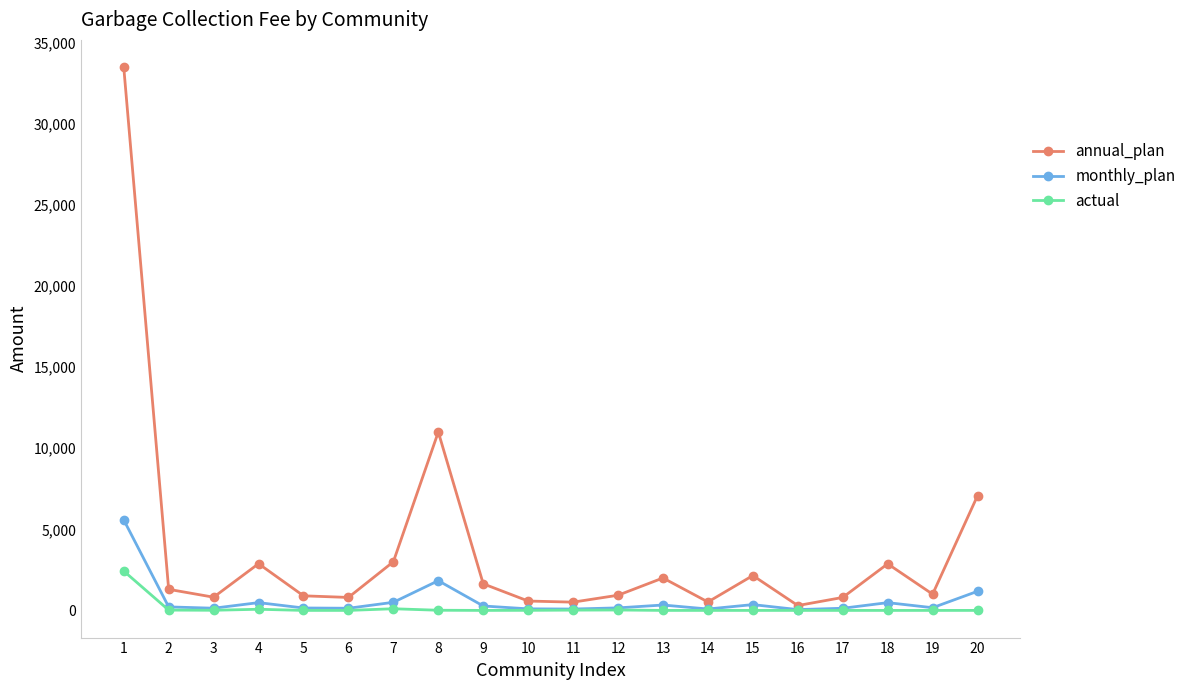

What is the highest value of the actual series?

2428.3